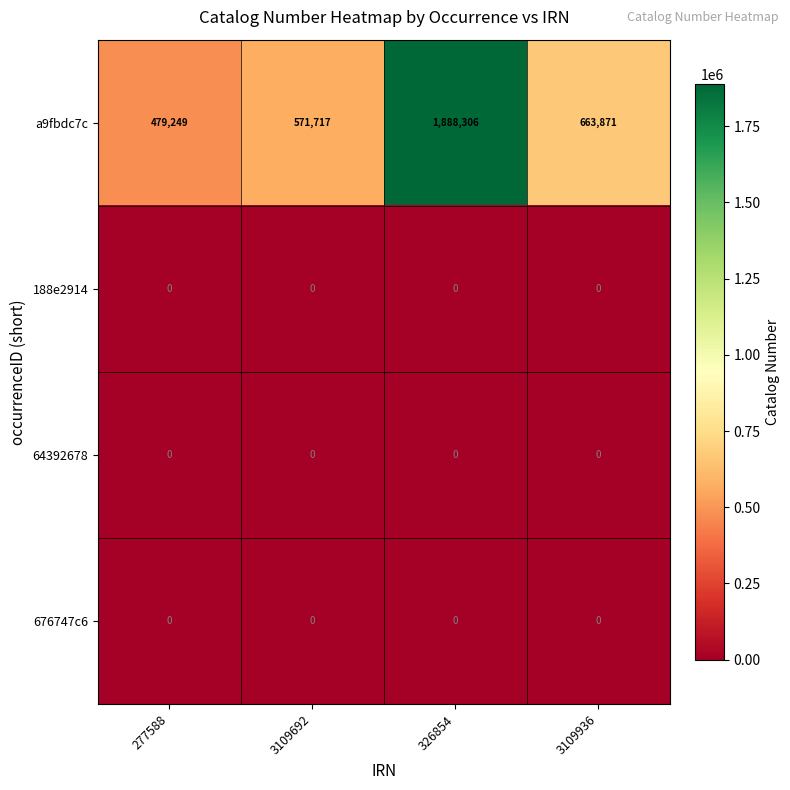

Reading left to right, list all the values displayed in this chart.

a9fbdc7c: 277588=479249	3109692=571717	326854=1888306	3109936=663871
188e2914: 277588=0	3109692=0	326854=0	3109936=0
64392678: 277588=0	3109692=0	326854=0	3109936=0
676747c6: 277588=0	3109692=0	326854=0	3109936=0